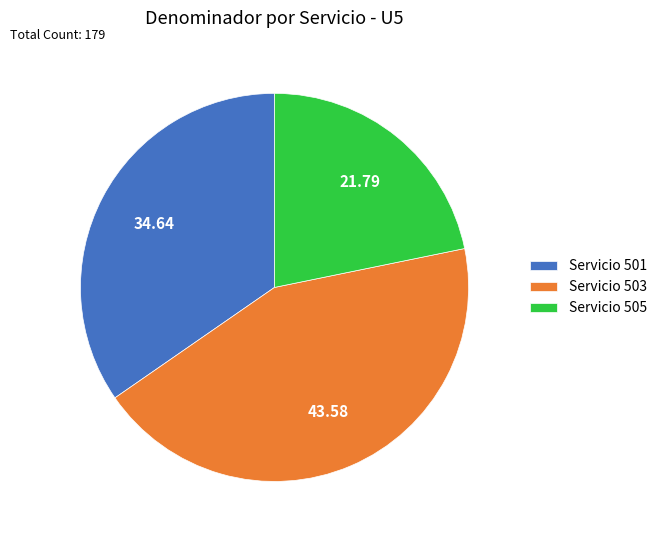

Between Servicio 505 and Servicio 503, which is larger?

Servicio 503